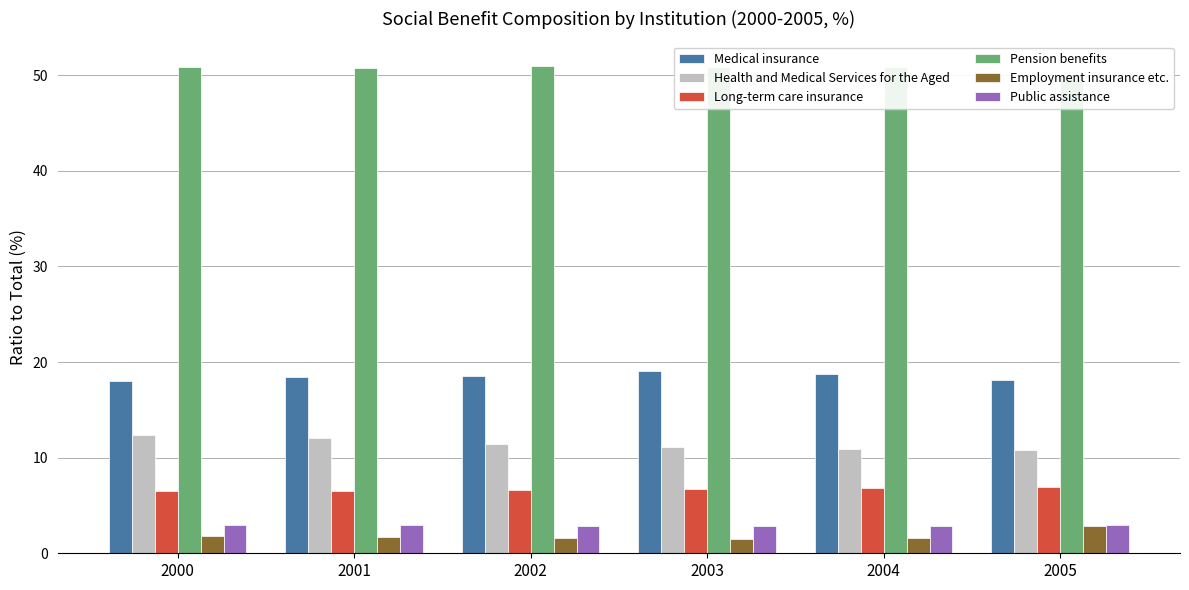

Rank the categories by Health and Medical Services for the Aged value from lowest to highest.

2005, 2004, 2003, 2002, 2001, 2000